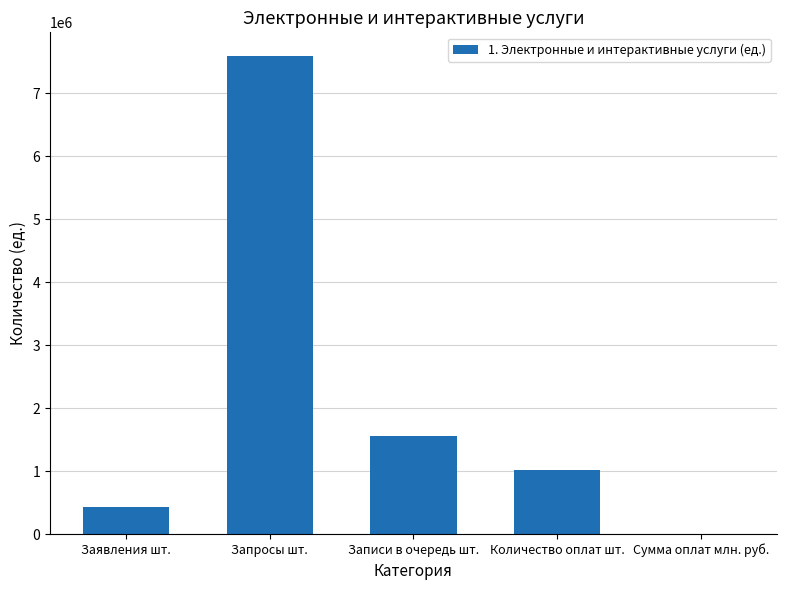

Reading right to left, transcribe all the data shown in this chart.

1352	1010747	1550911	7591926	433894